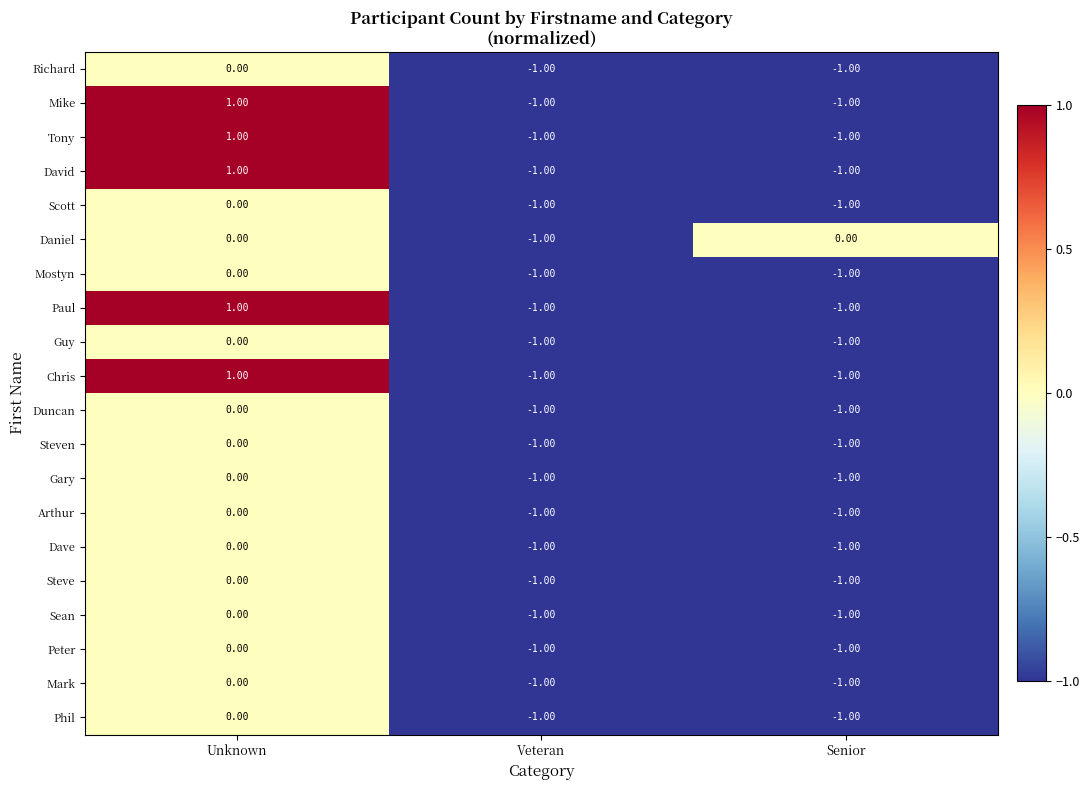

Count the number of data series in this chart.

20